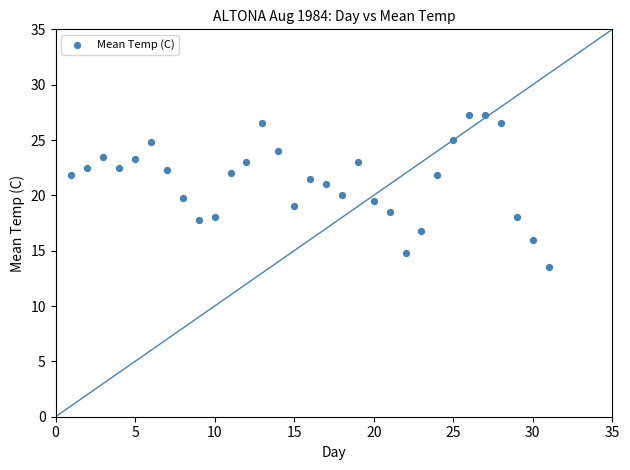

What is the range of X values (max minus min)?

30.0